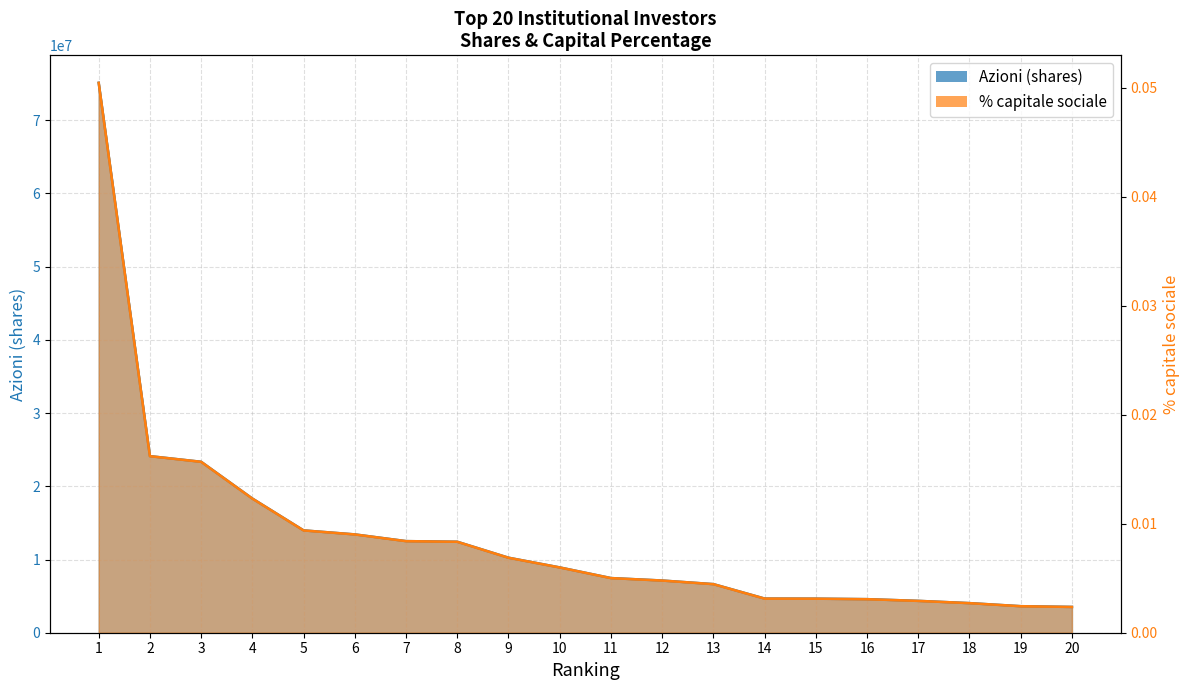

True or false: Azioni (shares) and % capitale sociale cross at least once.

False